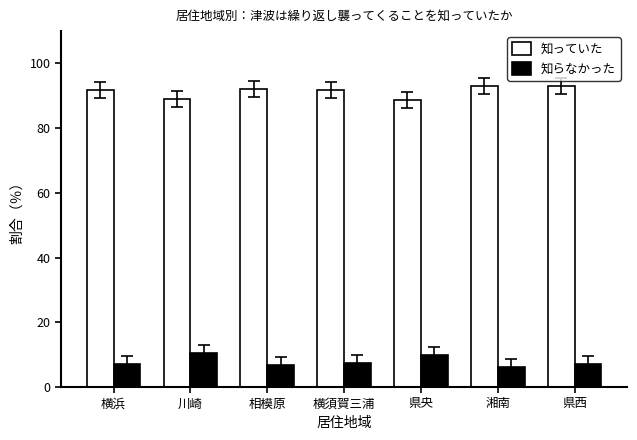

How many distinct data groups are displayed?

2